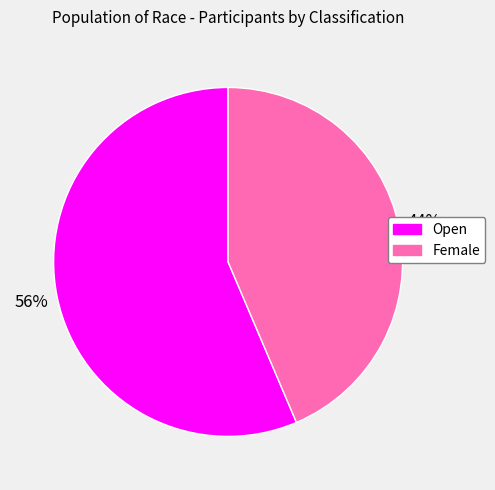

Which slice is the largest?

Open